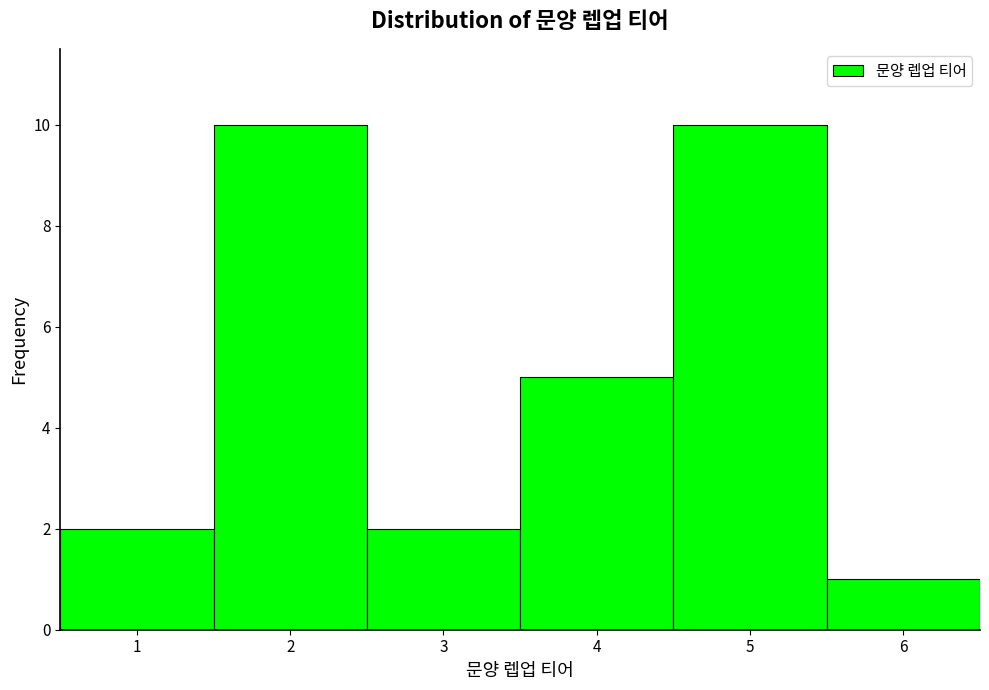

Reading left to right, list every bar in this chart as the range it spans on the x-axis followed by its height. The values are not printed on the chart, so give them approximately, as read against the axis.

0.5 to 1.5: 2
1.5 to 2.5: 10
2.5 to 3.5: 2
3.5 to 4.5: 5
4.5 to 5.5: 10
5.5 to 6.5: 1